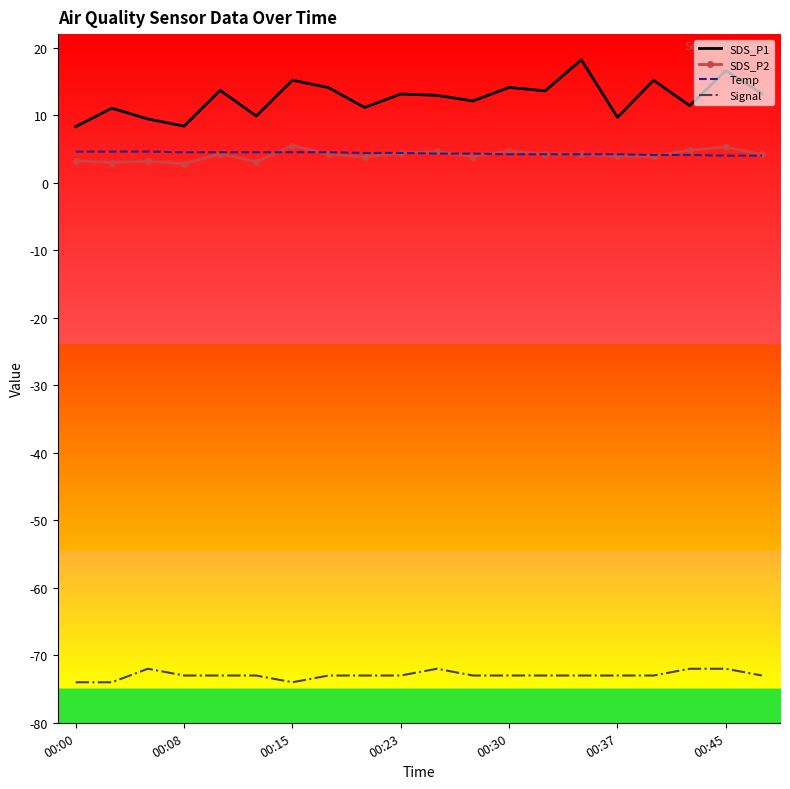

True or false: SDS_P2 and Signal intersect in this chart.

False